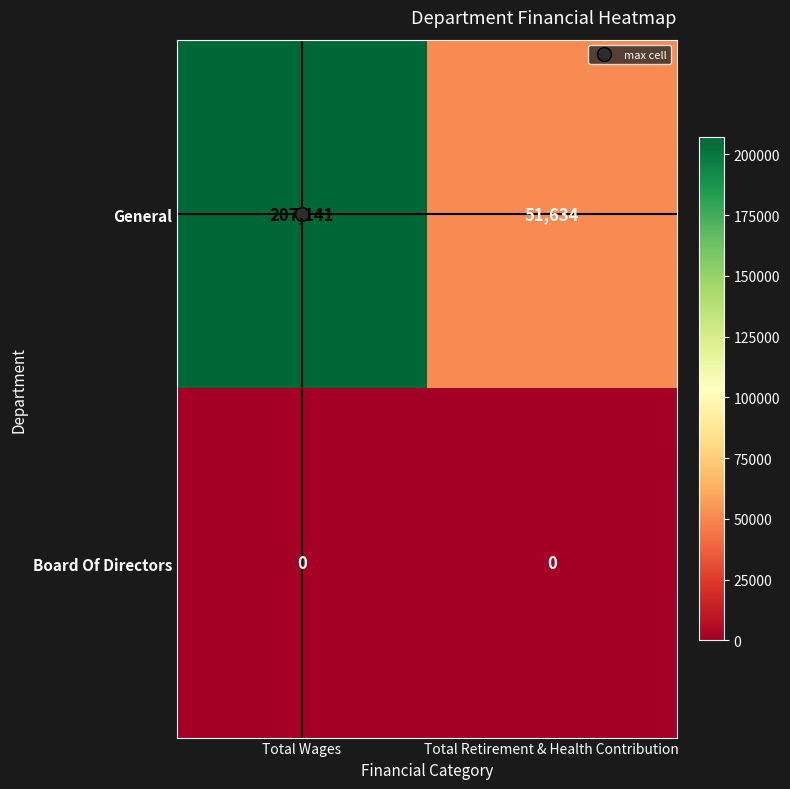

What is the greatest value displayed?

207141